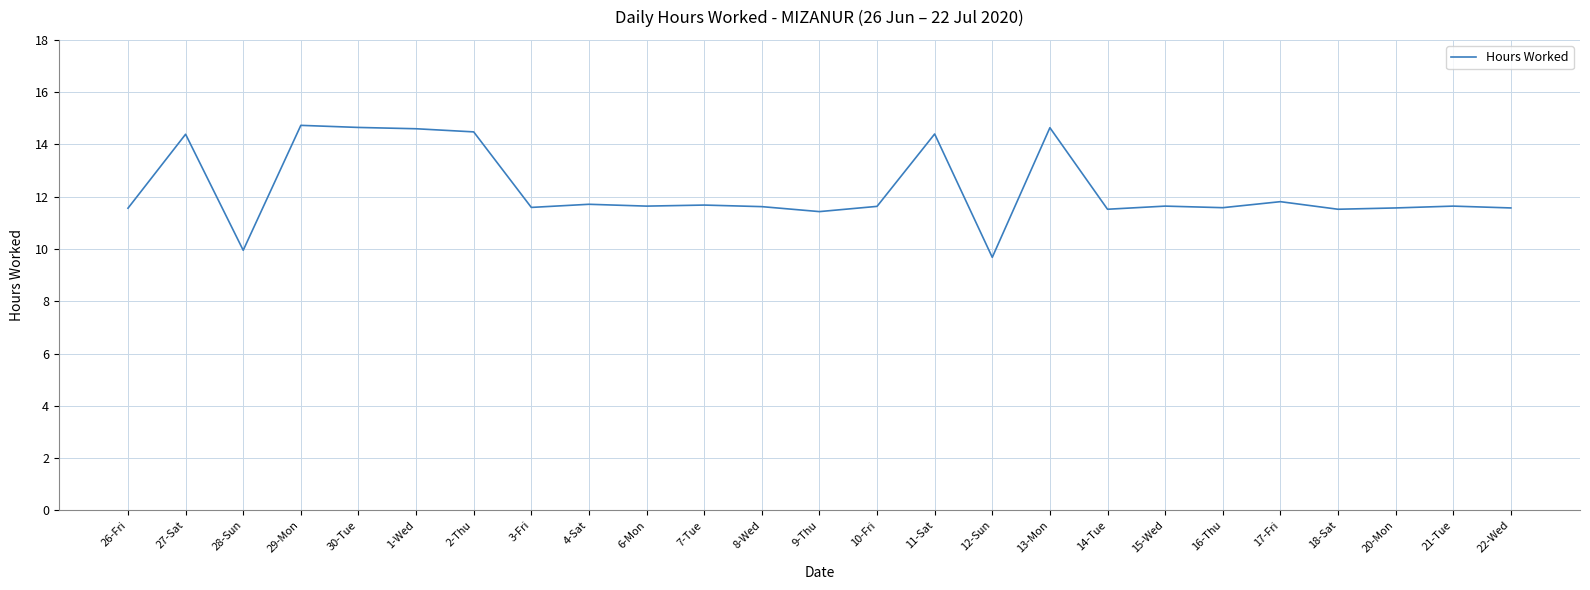

Is it true that the value at 6-Mon is 11.6?

True